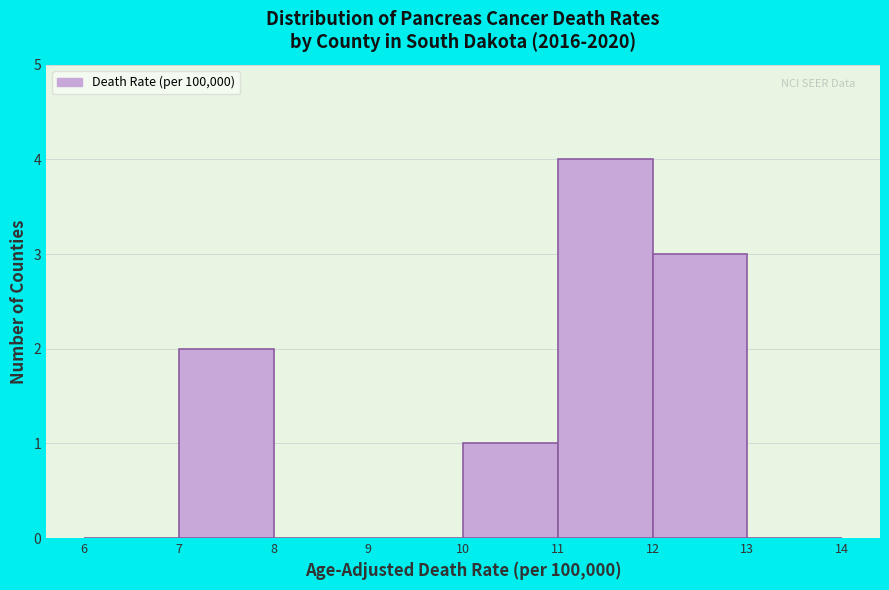

Which range on the x-axis has the tallest bar?

11 to 12